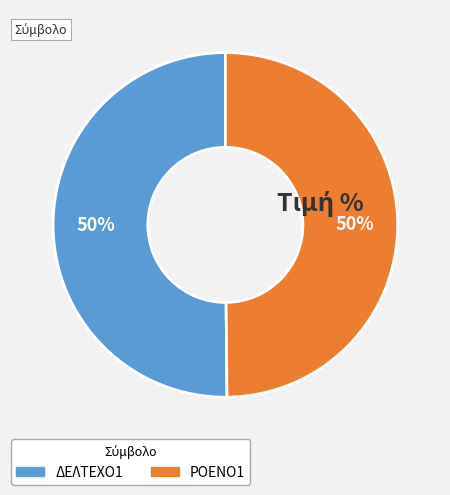

To the nearest percent, what percentage of the pie is ΔΕΛΤΕΧΟ1?

50%